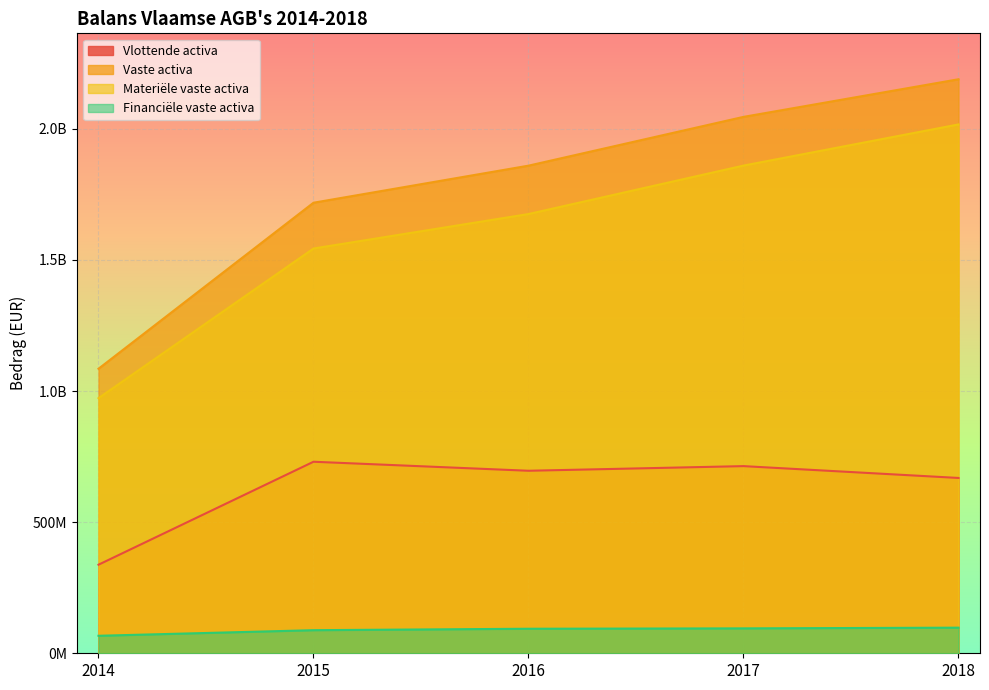

The value of Vlottende activa at 2016 is 696096988.4. True or false?

True